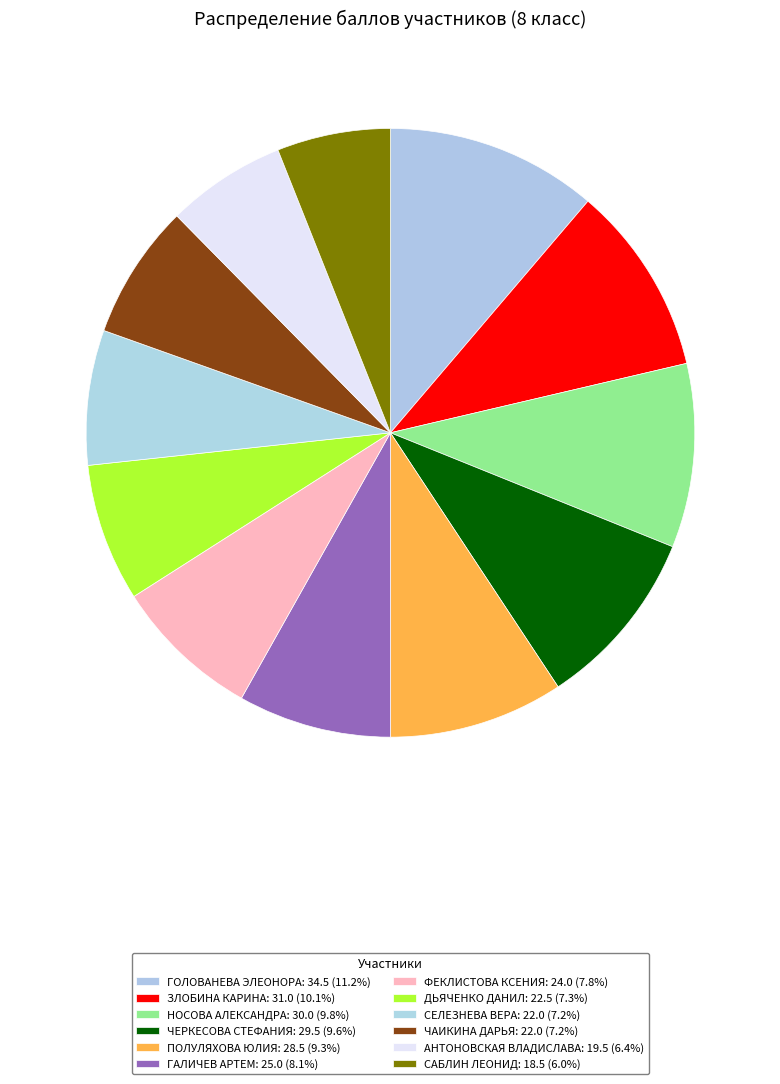

Which slice is the largest?

Голованева Элеонора